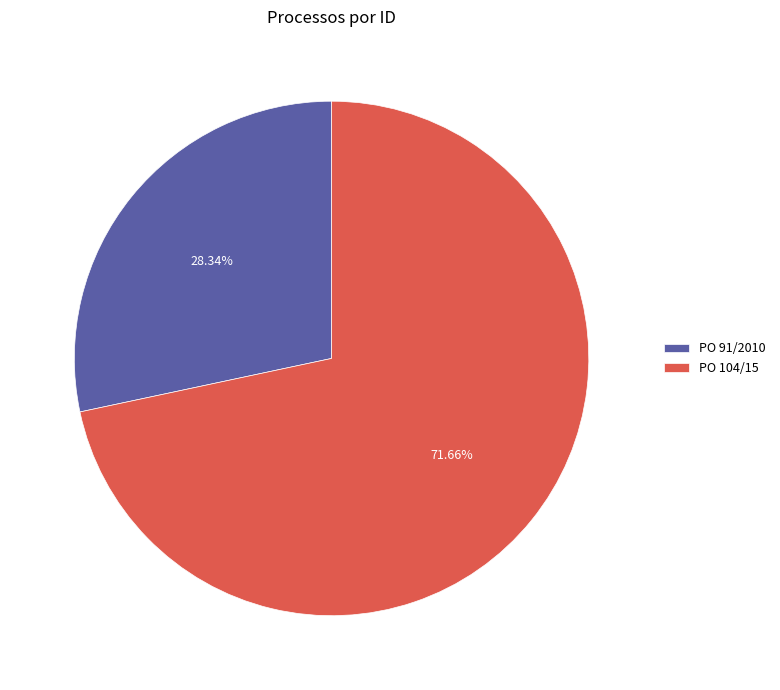

How many segments does this pie chart have?

2